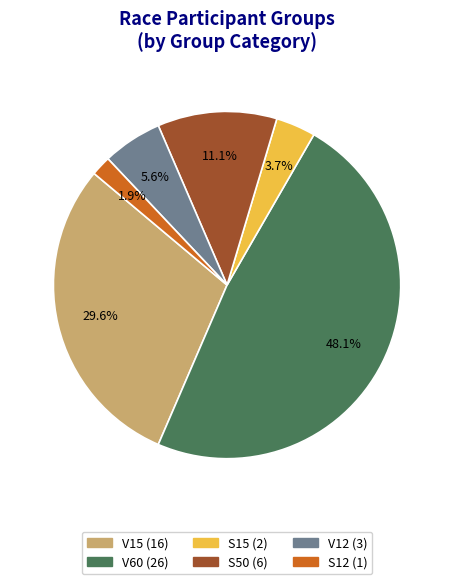

Count the number of slices in the pie.

6